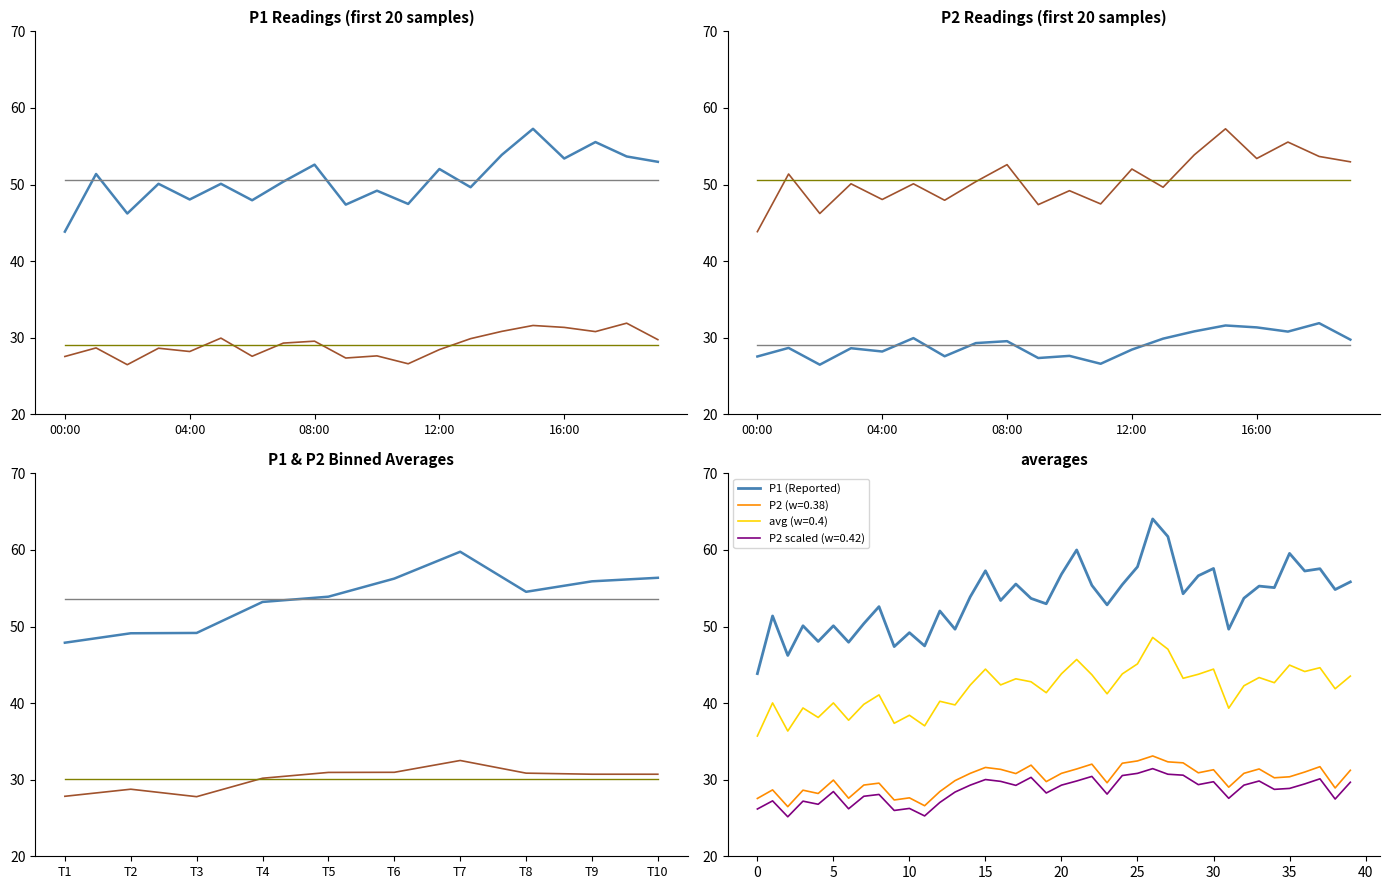

Reading left to right, transcribe all the data shown in this chart.

P1: 00:00=43.9	01:00=51.4	02:00=46.2	03:00=50.1	04:00=48.0	05:00=50.1	06:00=48.0	07:00=50.4	08:00=52.6	09:00=47.4	10:00=49.2	11:00=47.5	12:00=52.0	13:00=49.6	14:00=53.9	15:00=57.3	16:00=53.4	17:00=55.5	18:00=53.7	19:00=53.0
P2: 00:00=27.6	01:00=28.7	02:00=26.5	03:00=28.6	04:00=28.2	05:00=29.9	06:00=27.6	07:00=29.3	08:00=29.6	09:00=27.4	10:00=27.6	11:00=26.6	12:00=28.4	13:00=29.9	14:00=30.8	15:00=31.6	16:00=31.4	17:00=30.8	18:00=31.9	19:00=29.8